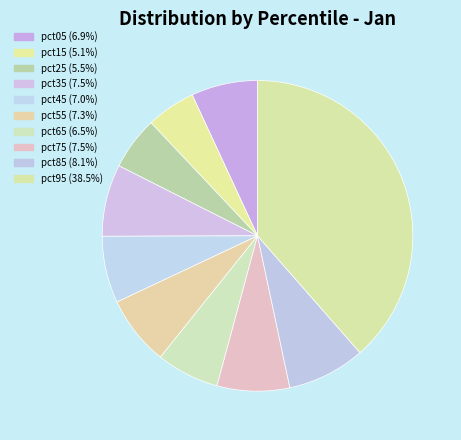

How many slices are in this pie chart?

10